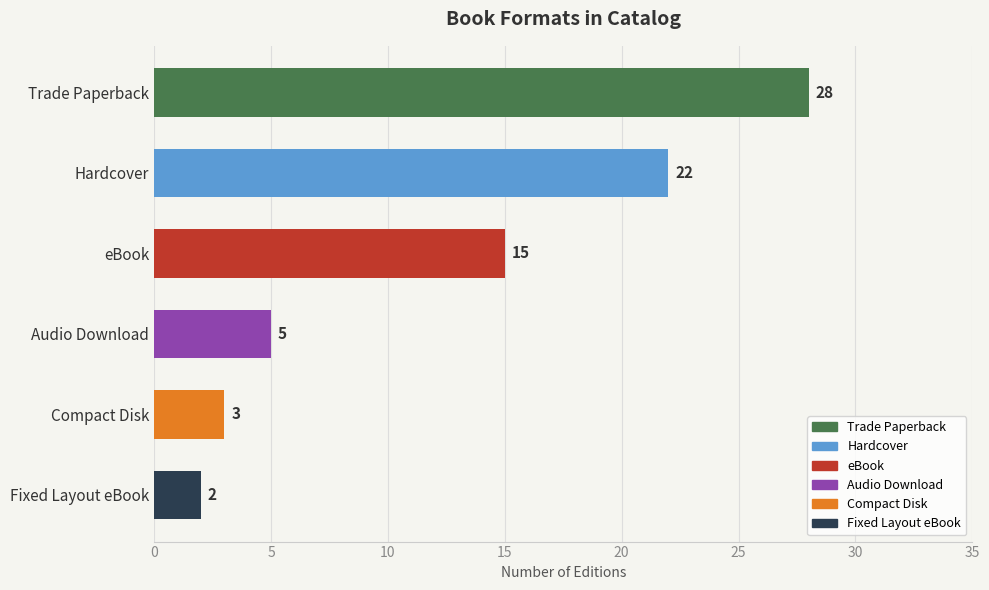

Between Fixed Layout eBook and Hardcover, which is larger?

Hardcover